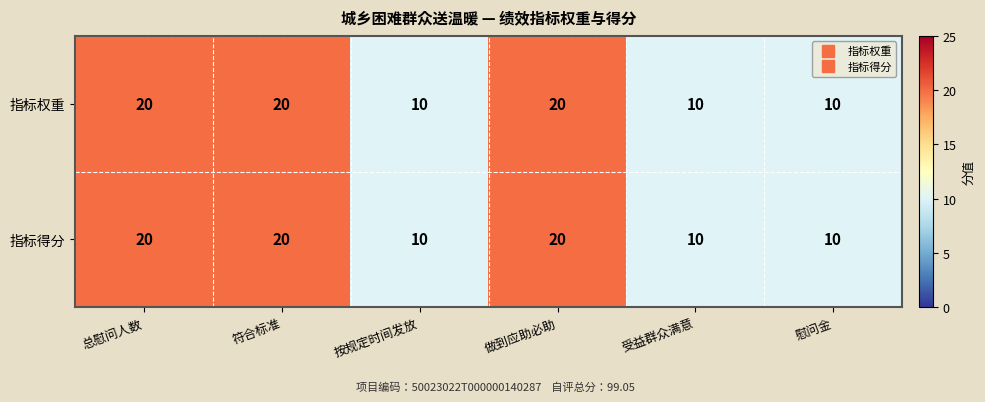

What is the highest value of the 指标得分 series?

20